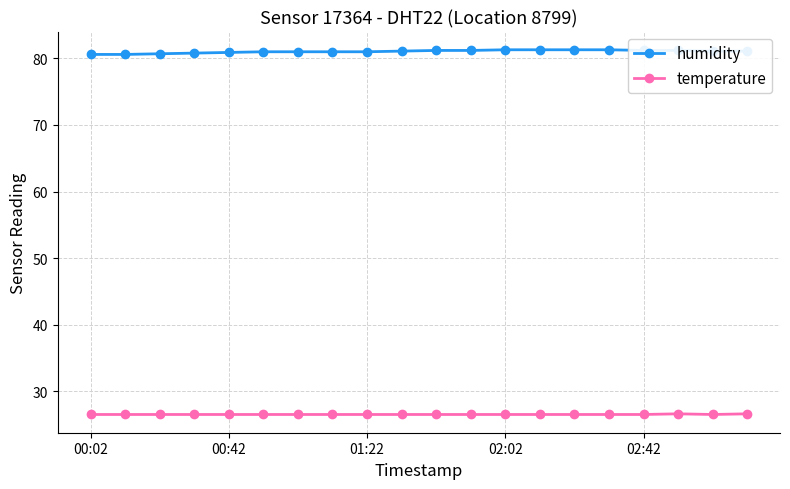

True or false: temperature and humidity intersect in this chart.

False